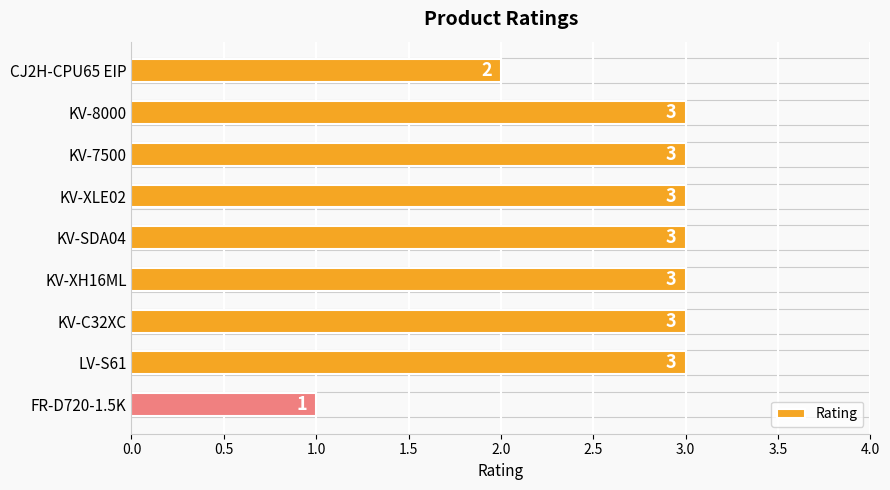

How many data points are less than 3?

2